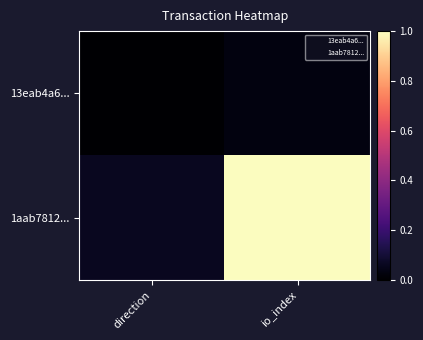

Rank the series at direction from highest to lowest value.

1aab7812..., 13eab4a6...